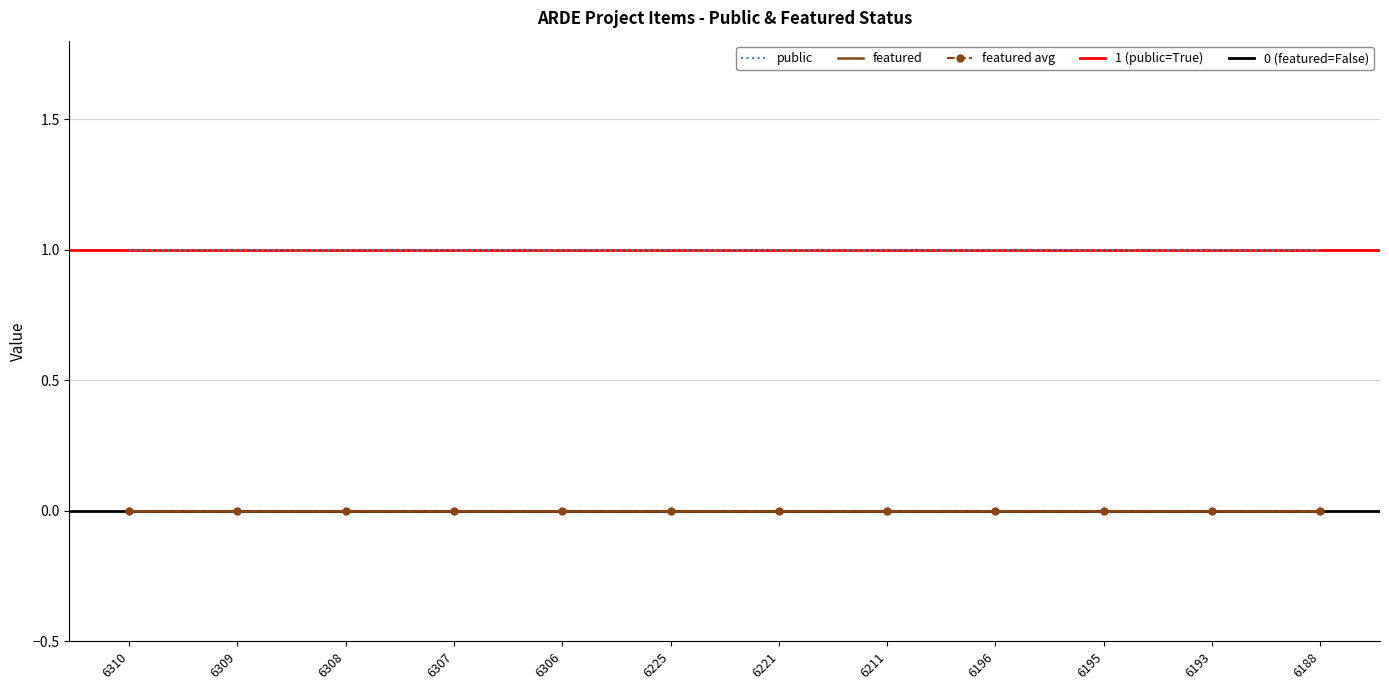

True or false: public and featured cross at least once.

False